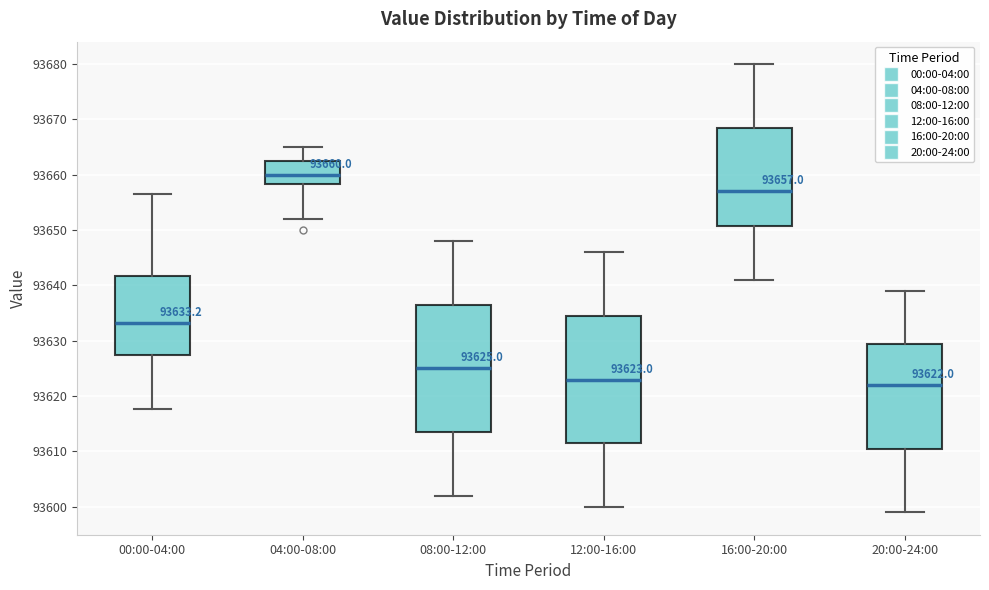

Which box's median line is the highest?

04:00-08:00